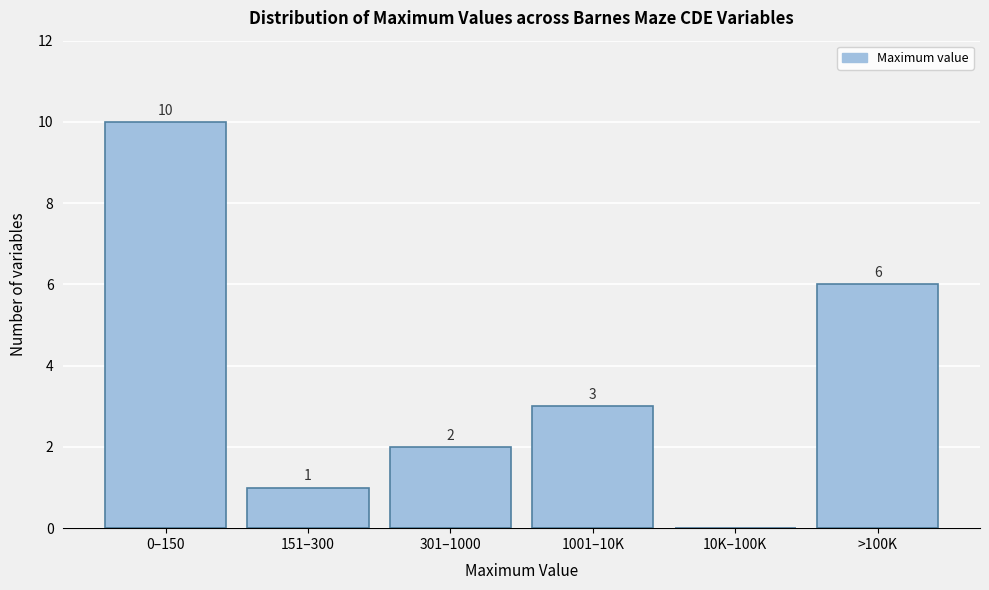

Reading right to left, list all the values displayed in this chart.

>100K=6	10K–100K=0	1001–10K=3	301–1000=2	151–300=1	0–150=10